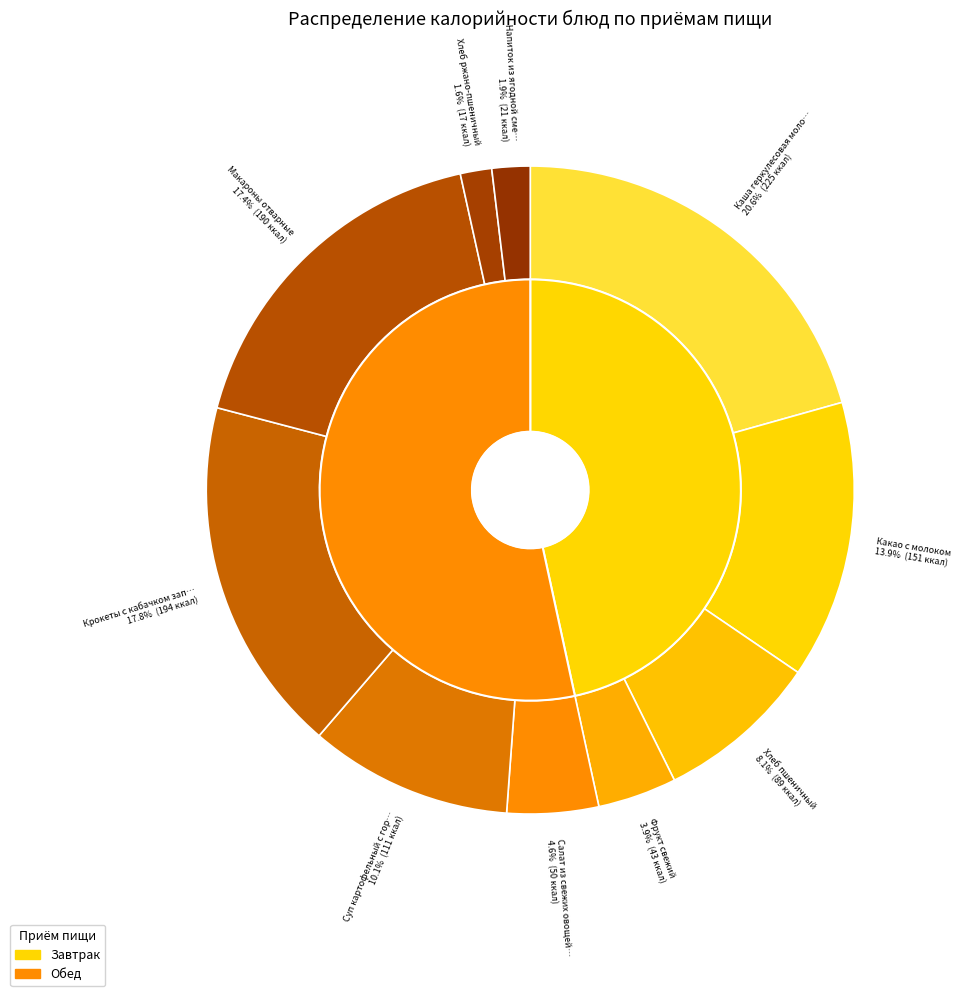

Count the number of slices in the pie.

10